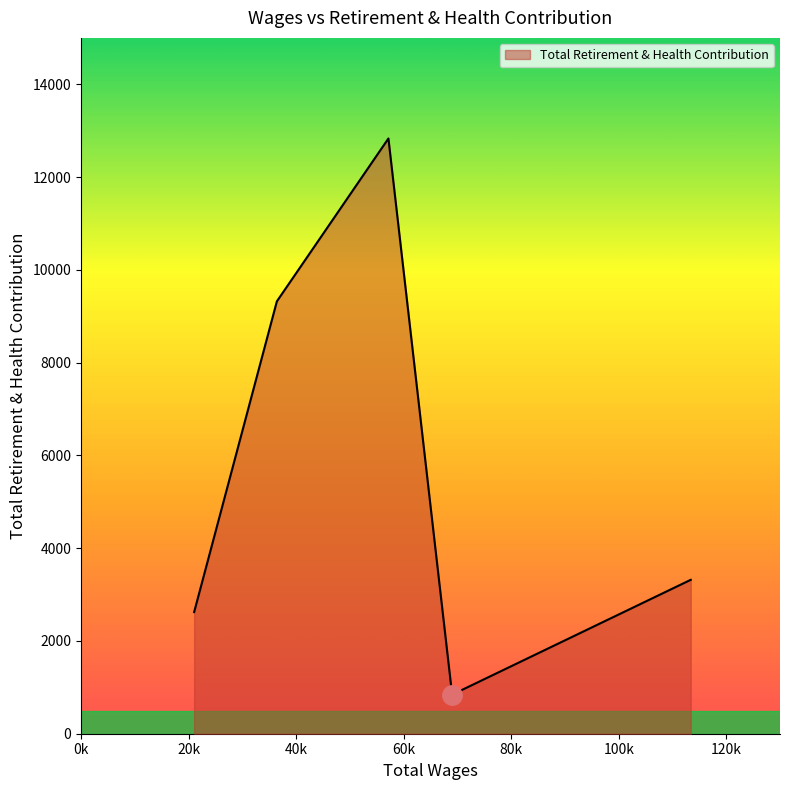

How many interior local valleys (lower than both neighbors) does the data have?

1